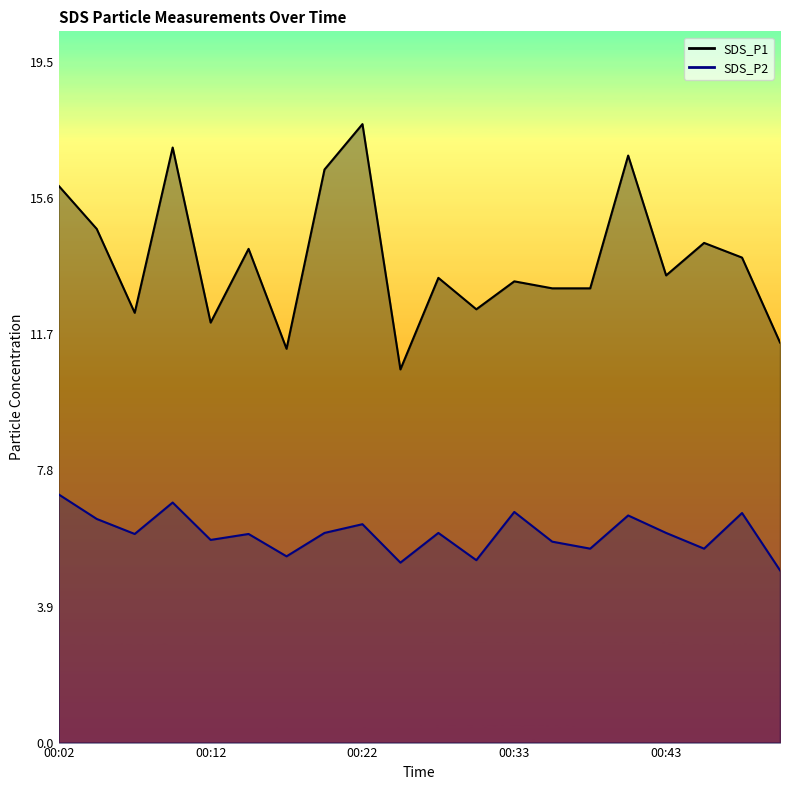

Rank the series by their maximum value, from highest to lowest.

SDS_P1, SDS_P2